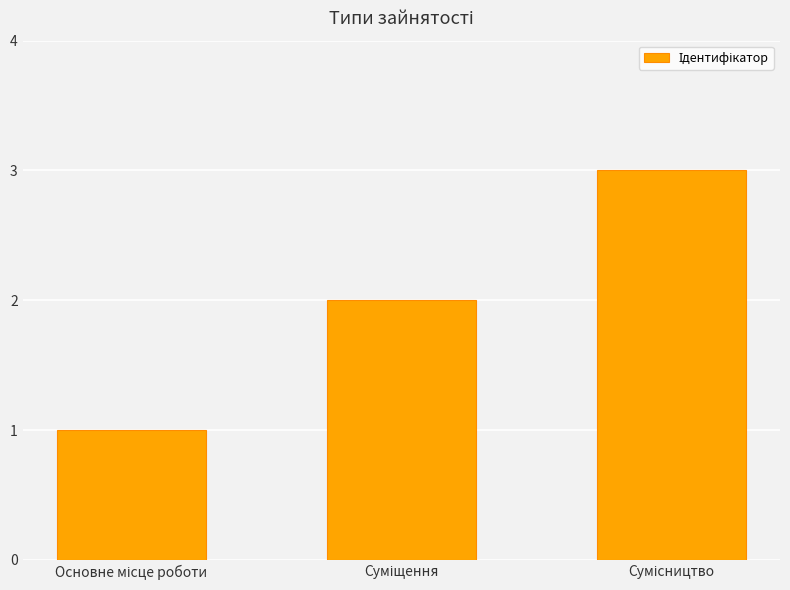

What is the smallest value displayed?

1